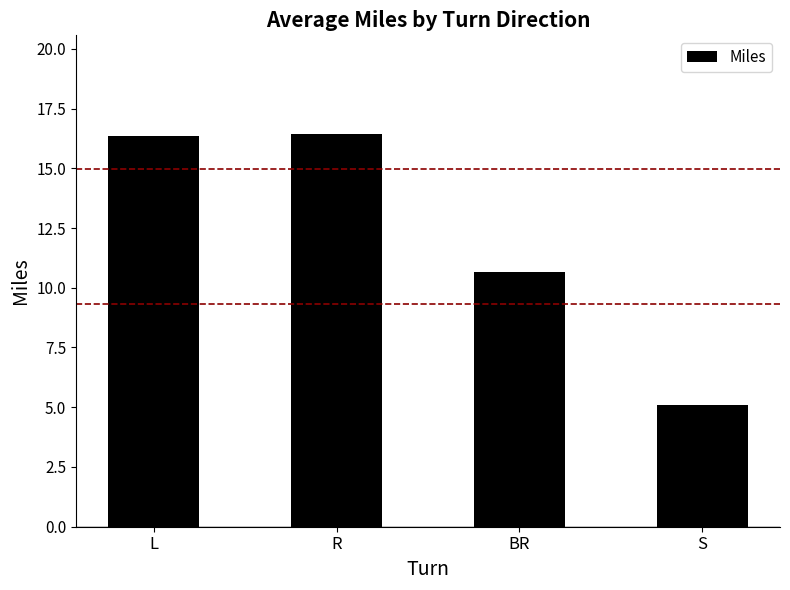

Are the bars horizontal?

No